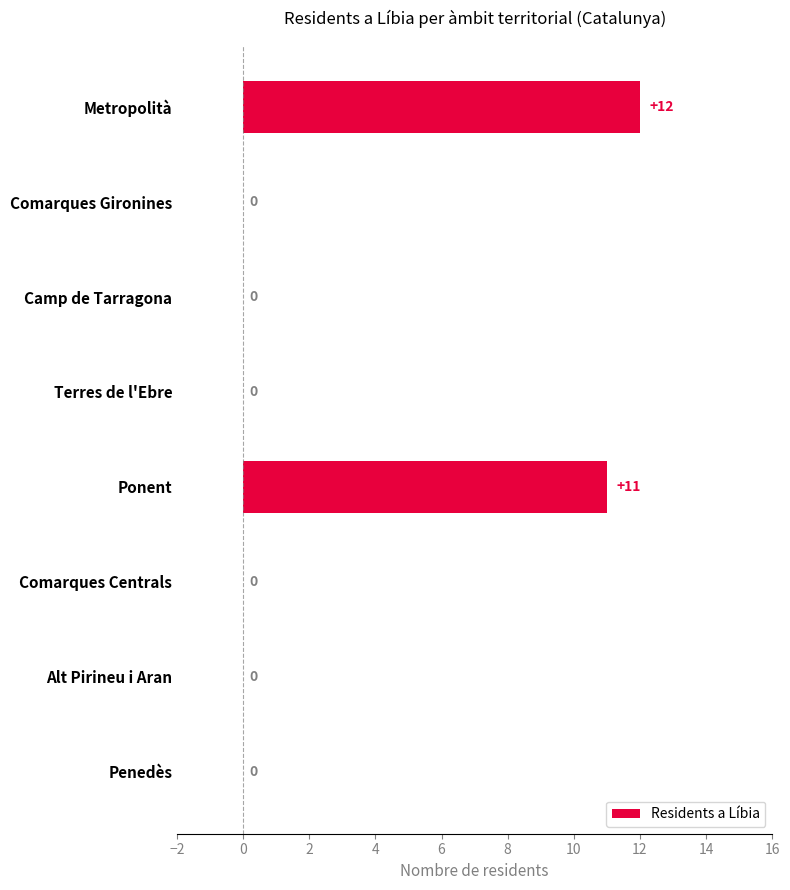

What is the greatest value displayed?

12